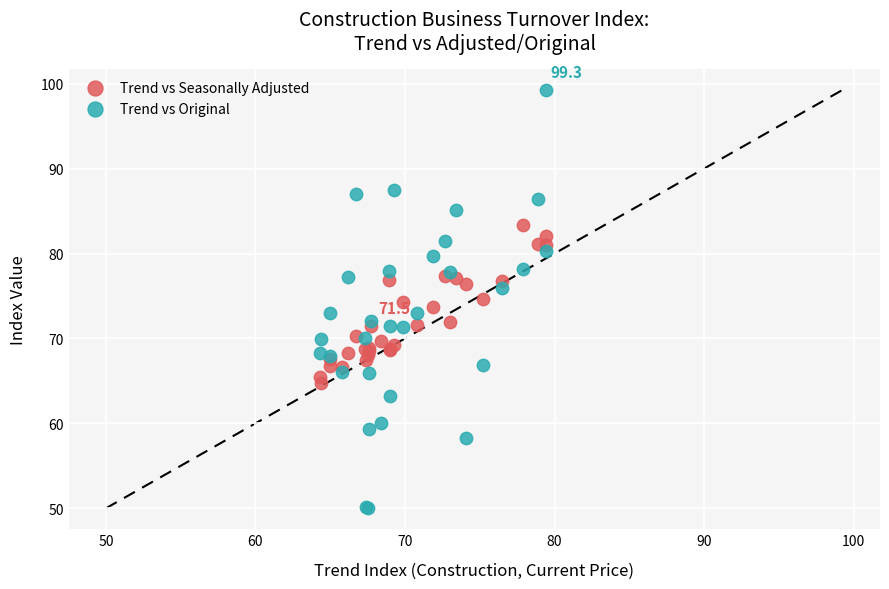

Which series reaches the minimum Y coordinate?

Trend vs Original